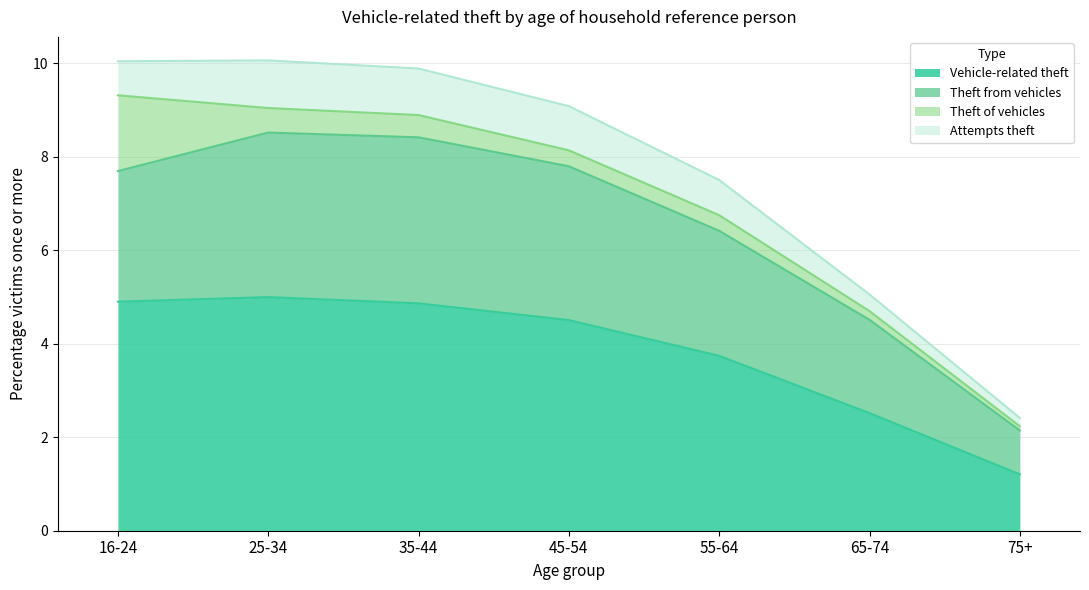

What is the minimum value for Vehicle-related theft?

1.2